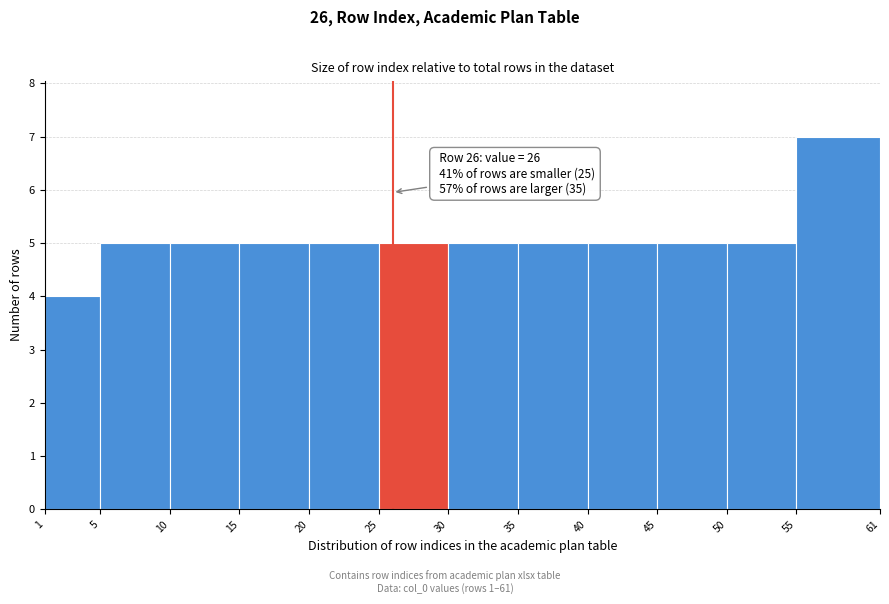

Over which range of the x-axis is the bar tallest?

55 to 61